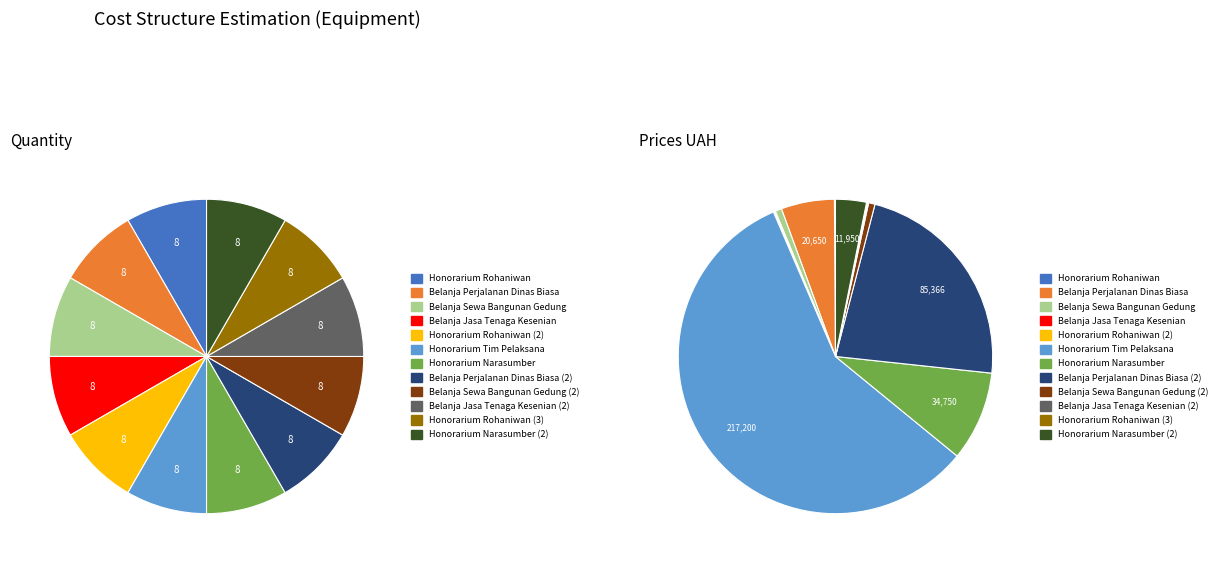

Combined, what portion of the pie is Honorarium Rohaniwan and Honorarium Tim Pelaksana?

57.7%